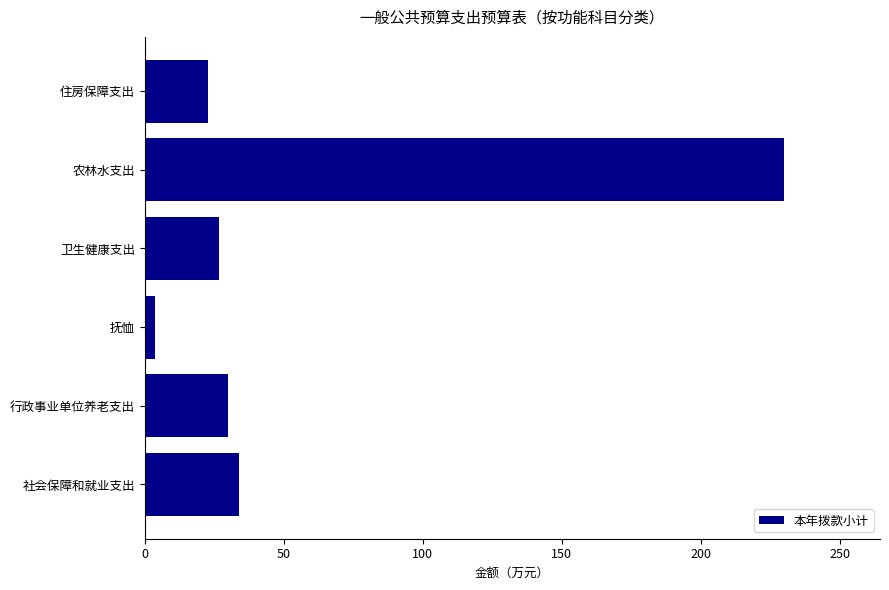

Does the chart contain stacked bars?

No